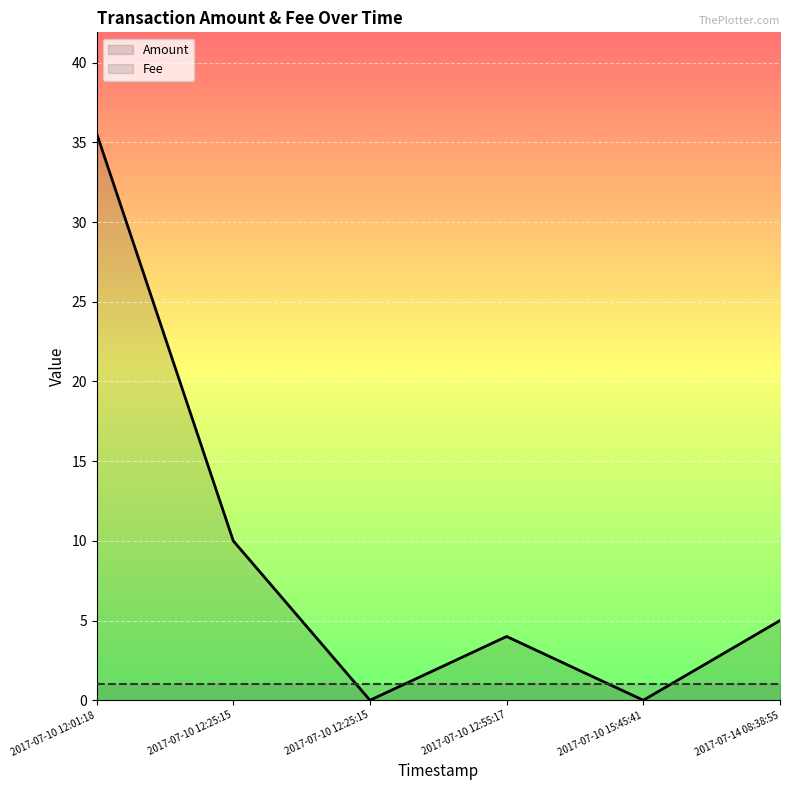

What are all the series names shown in the legend?

Amount, Fee